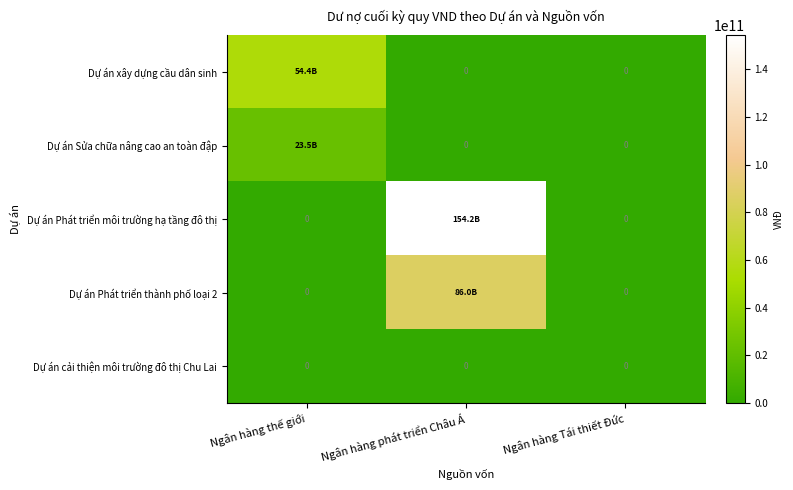

Is it true that Dự án cải thiện môi trường đô thị Chu Lai equals 0 at Ngân hàng thế giới?

True